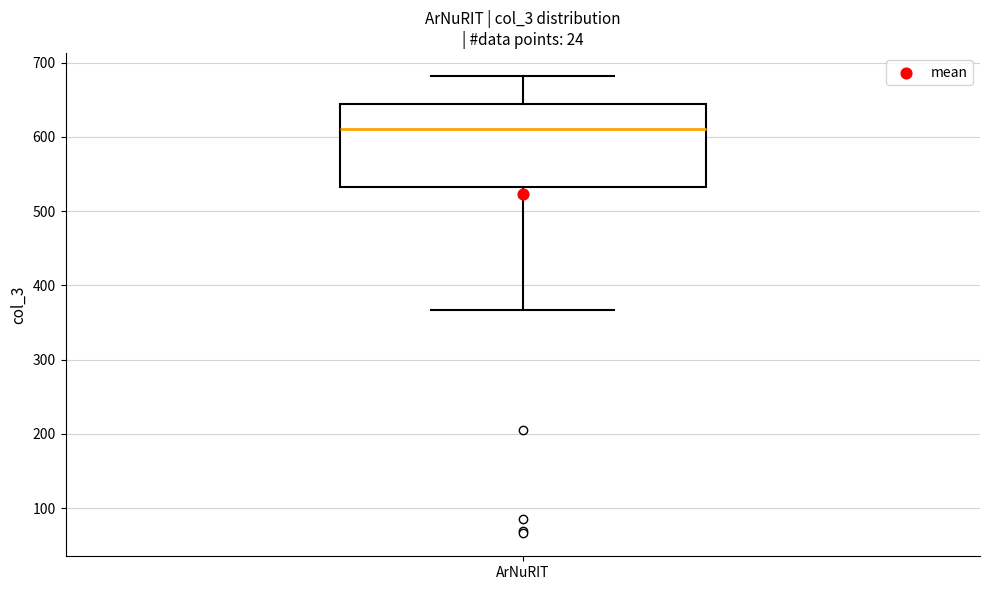

Transcribe this box plot: give where the median line is, the range the box spans, and where the two whiskers end, as read against the y-axis. The values are not printed on the chart, so give them approximately, as read against the axis.

median 610, box 530 to 640, whiskers 370 to 680